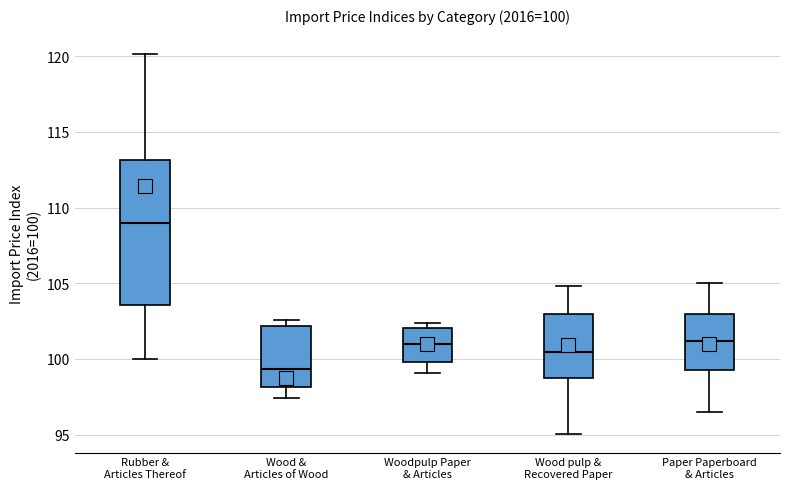

Which box is the tallest, from its lower edge to its upper edge?

Rubber & Articles Thereof